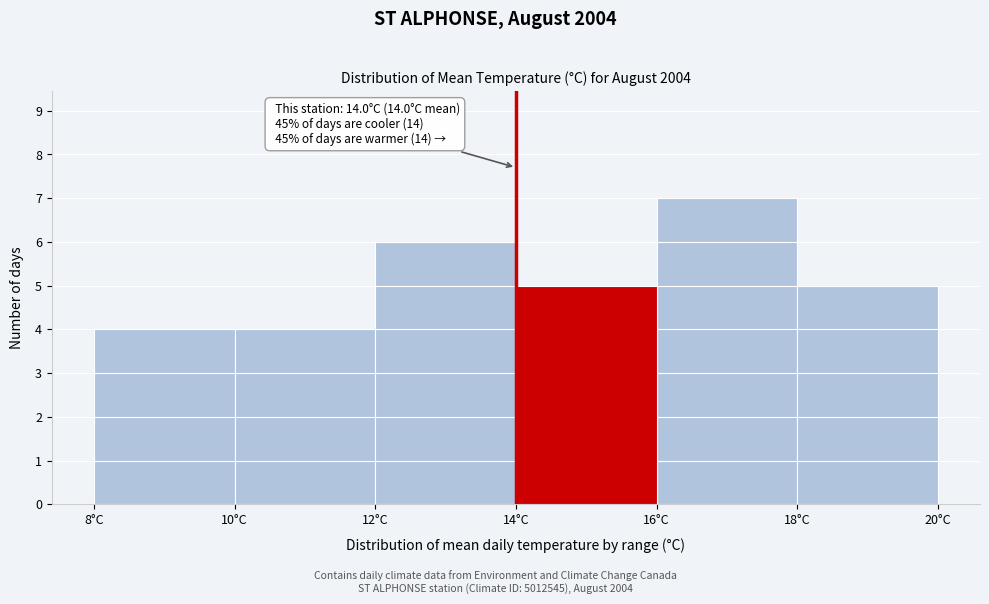

Which range on the x-axis has the tallest bar?

16 to 18